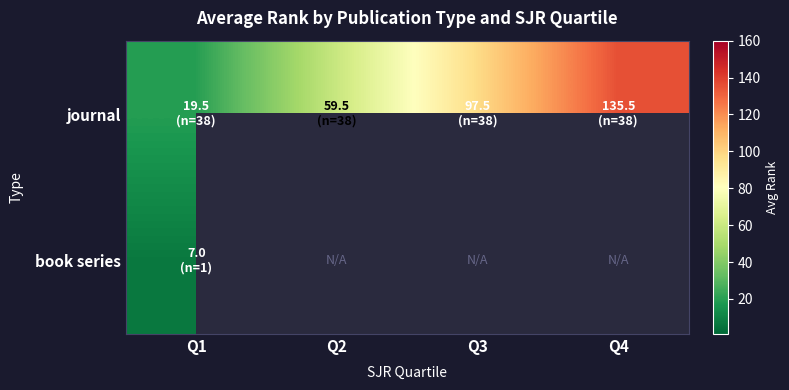

The book series series shows 1.7 at Q1. True or false?

False